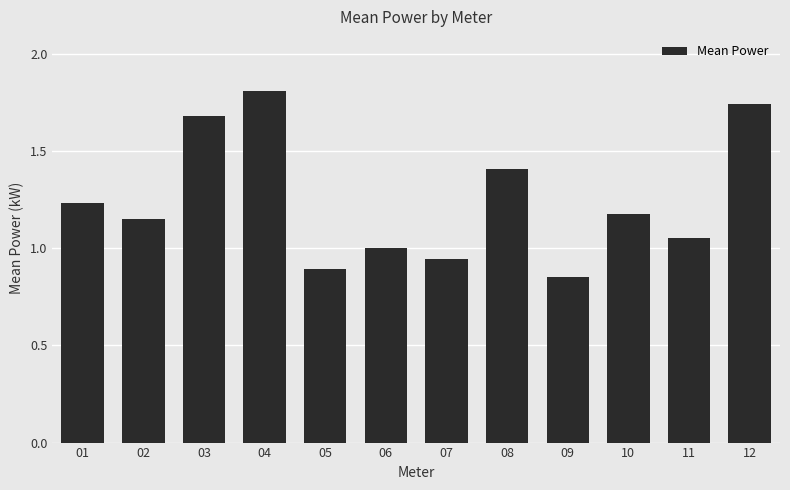

At which category does the chart reach its minimum across all series?

09